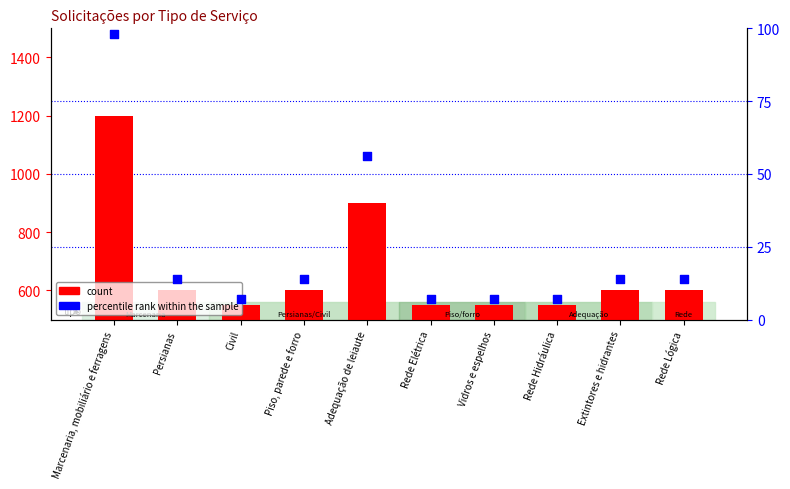

Which series has the largest total across all categories?

count